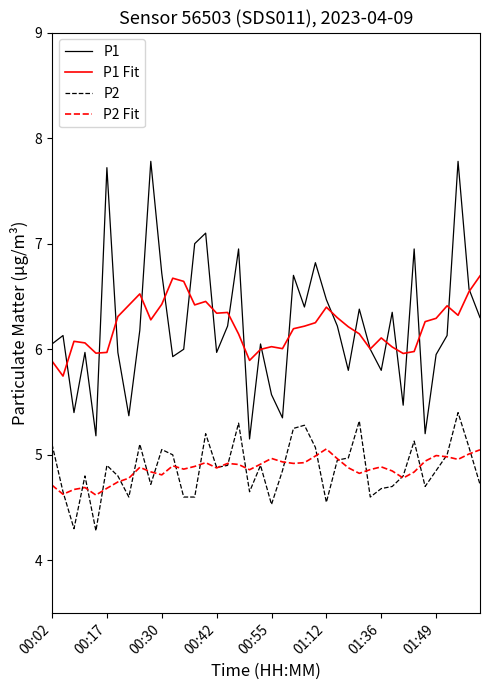

Rank the series by their maximum value, from highest to lowest.

P1, P1 Fit, P2, P2 Fit